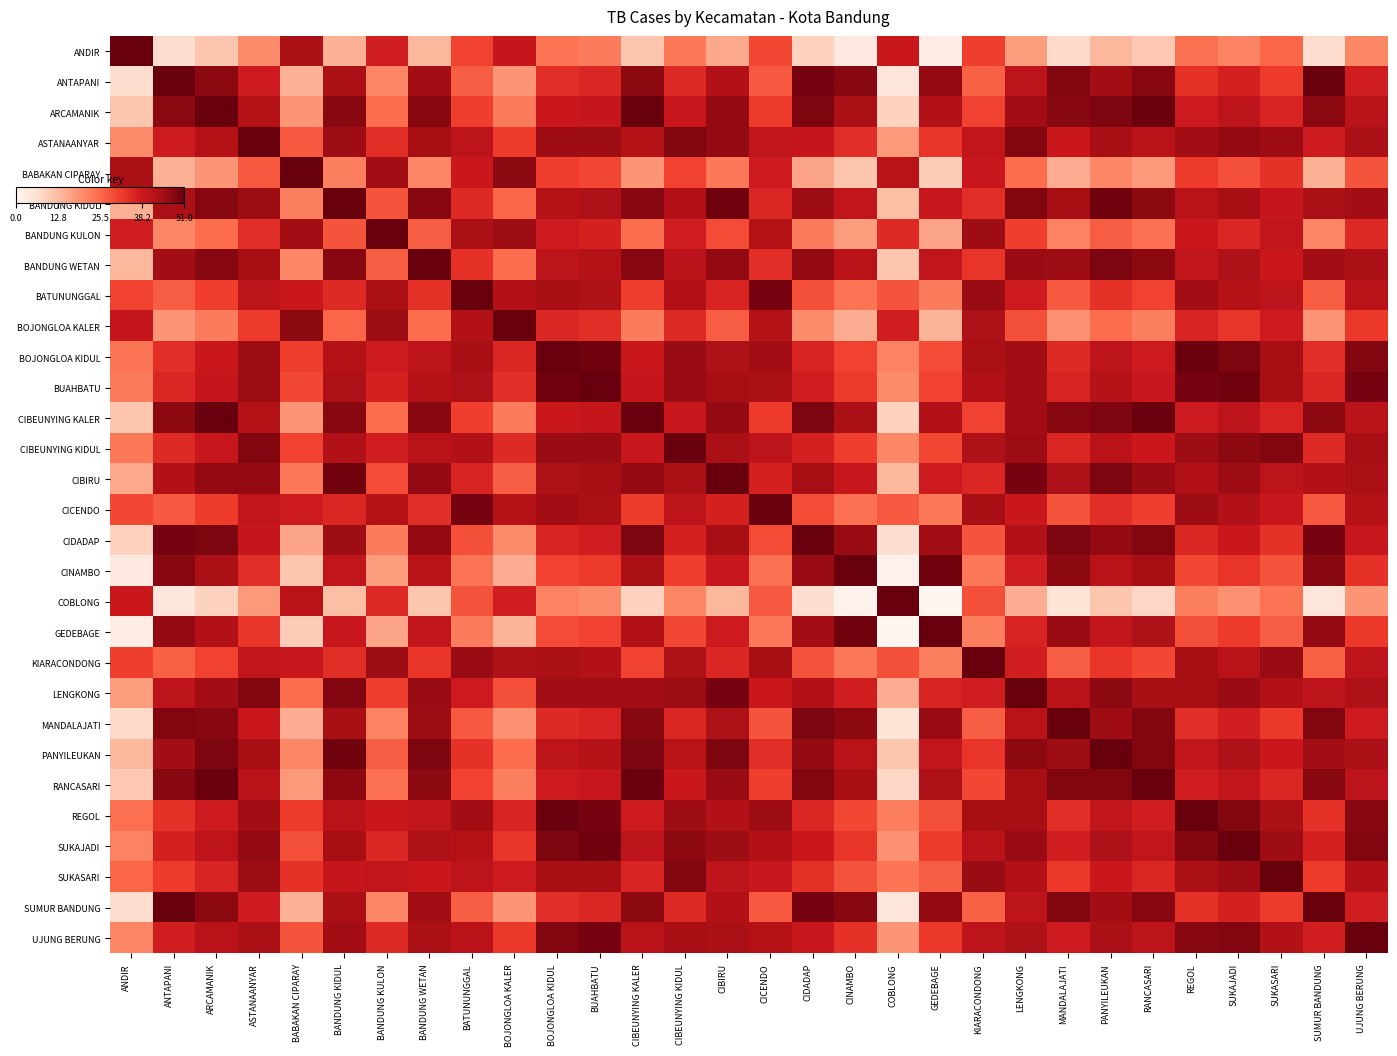

How many distinct data groups are displayed?

30